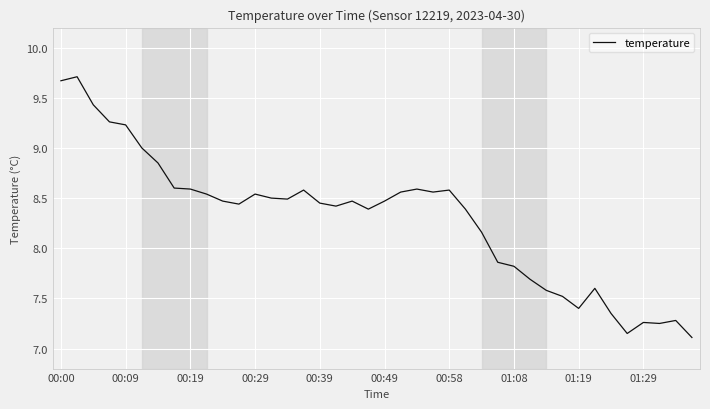

What is the maximum value shown in the chart?

9.7